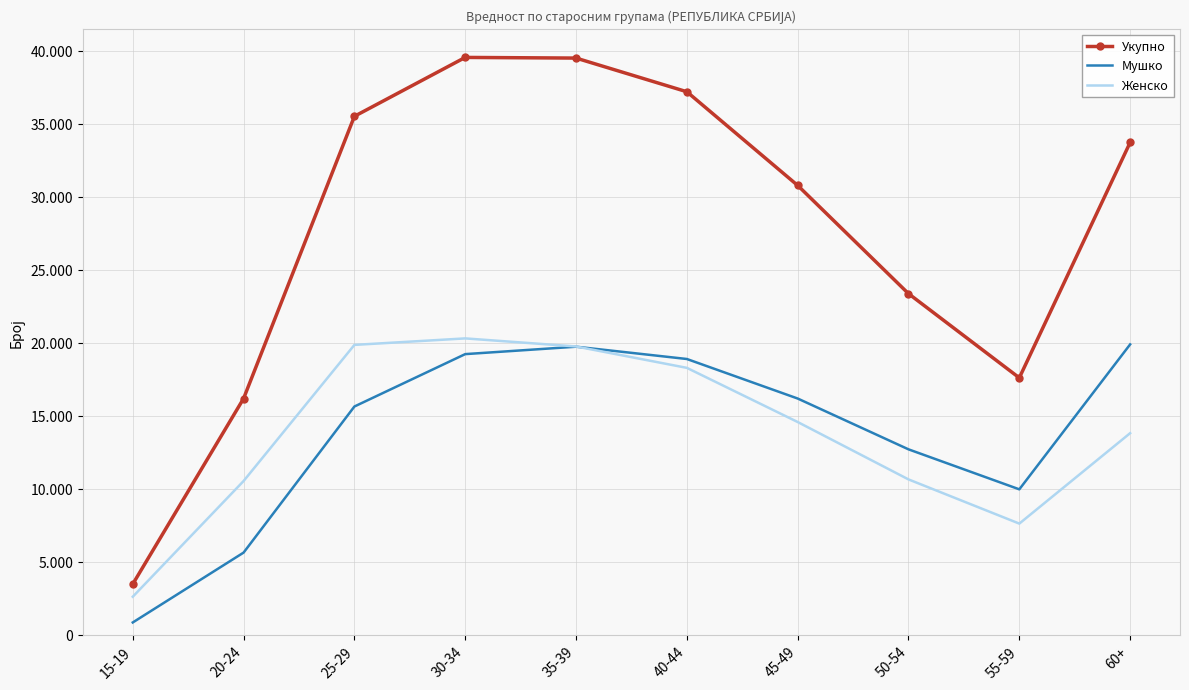

Reading right to left, extract all data points from this chart.

Укупно: 33748	17624	23392	30805	37223	39530	39575	35541	16208	3494
Мушко: 19915	9986	12726	16207	18915	19757	19249	15660	5652	866
Женско: 13833	7638	10666	14598	18308	19773	20326	19881	10556	2628